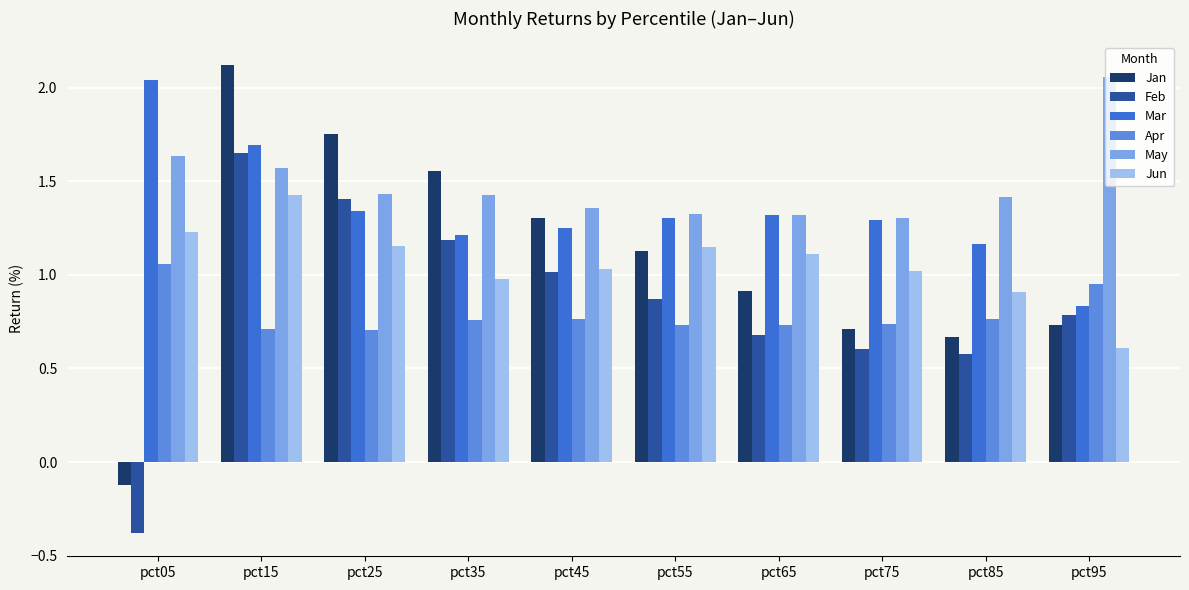

At which label does Feb reach its minimum?

pct05